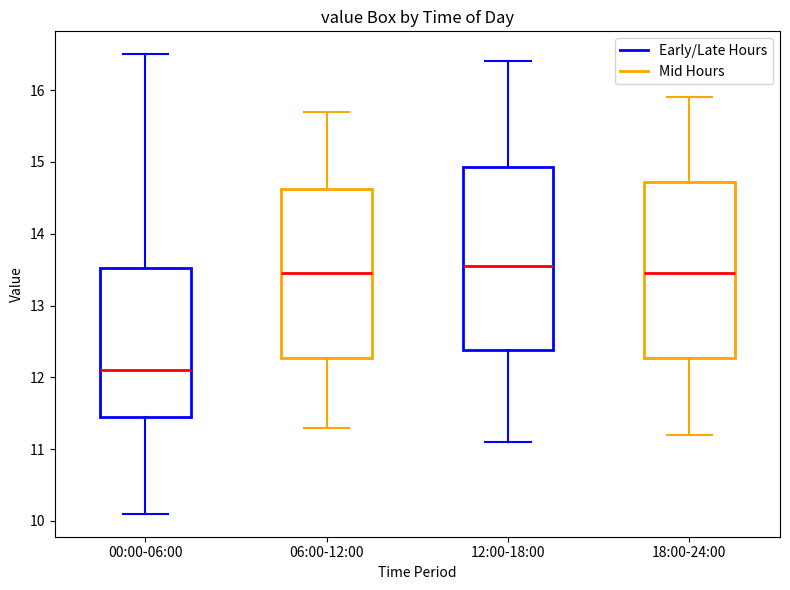

Which box has the lowest median line?

00:00-06:00